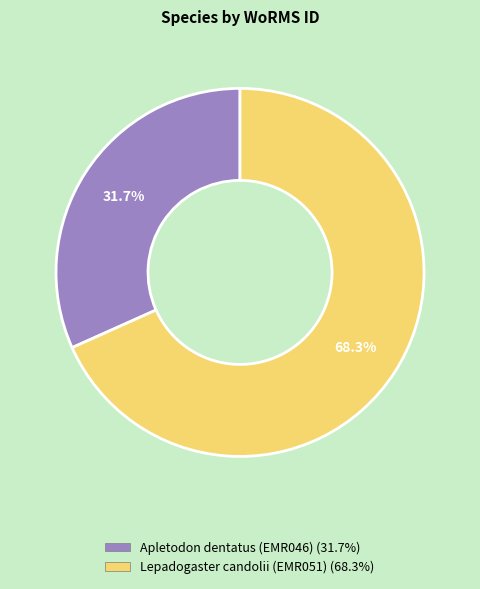

Which category accounts for the majority?

Lepadogaster candolii (EMR051)